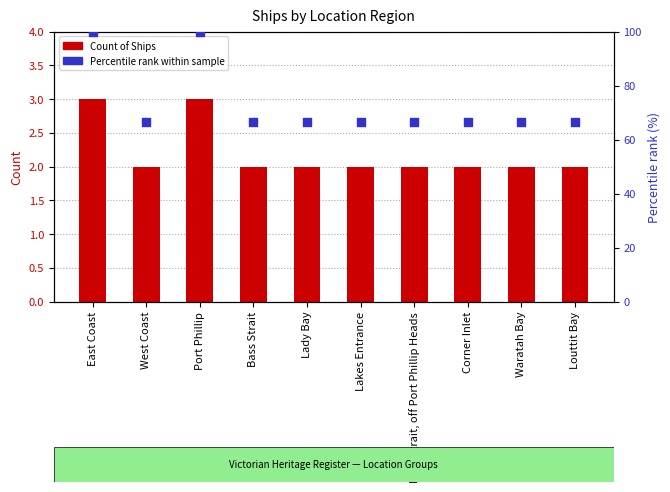

Which series has the largest Y range (max minus min)?

Percentile rank within sample